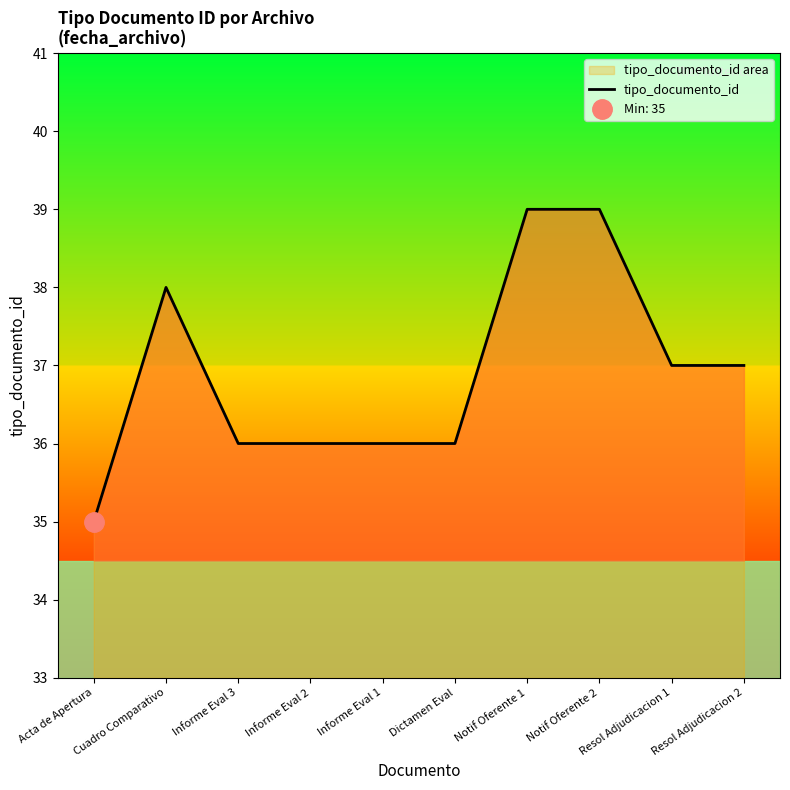

The chart shows a value of 13 at Notif Oferente 2. True or false?

False